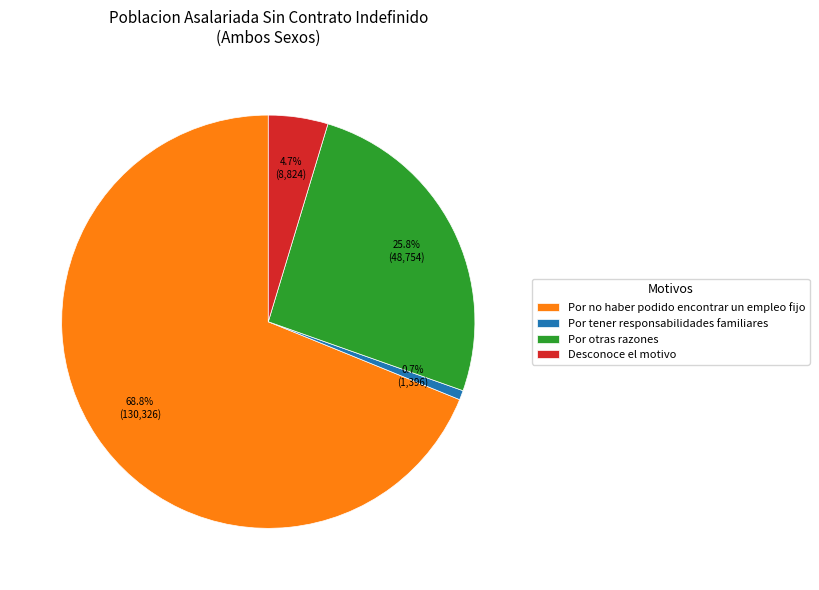

How many segments does this pie chart have?

4